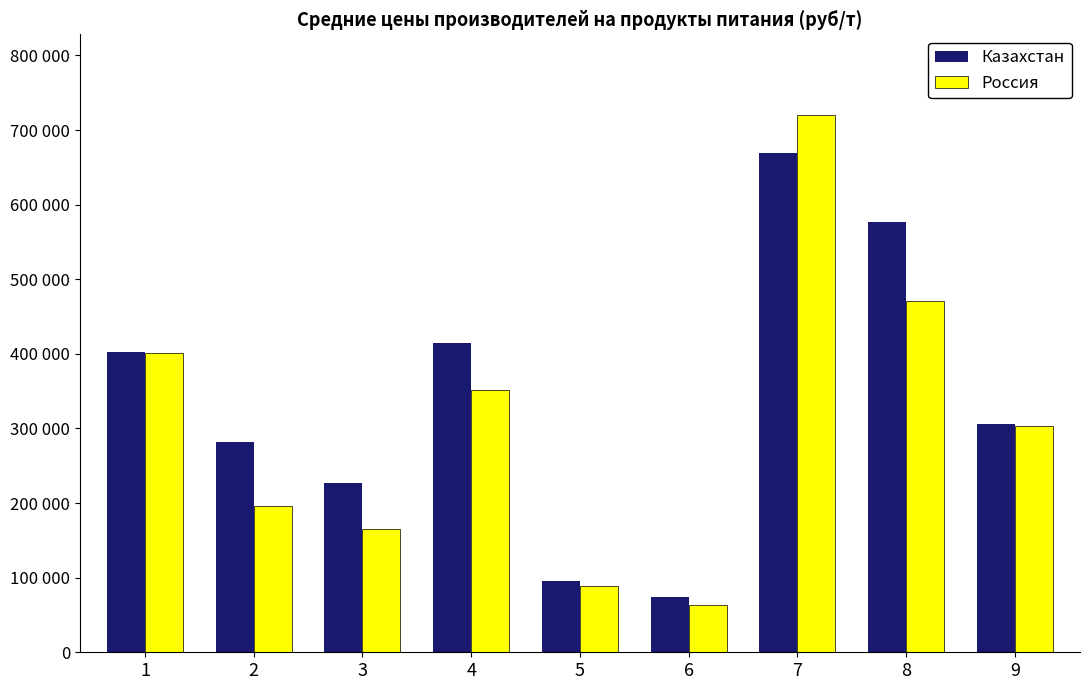

Which label corresponds to the largest value in the chart?

7